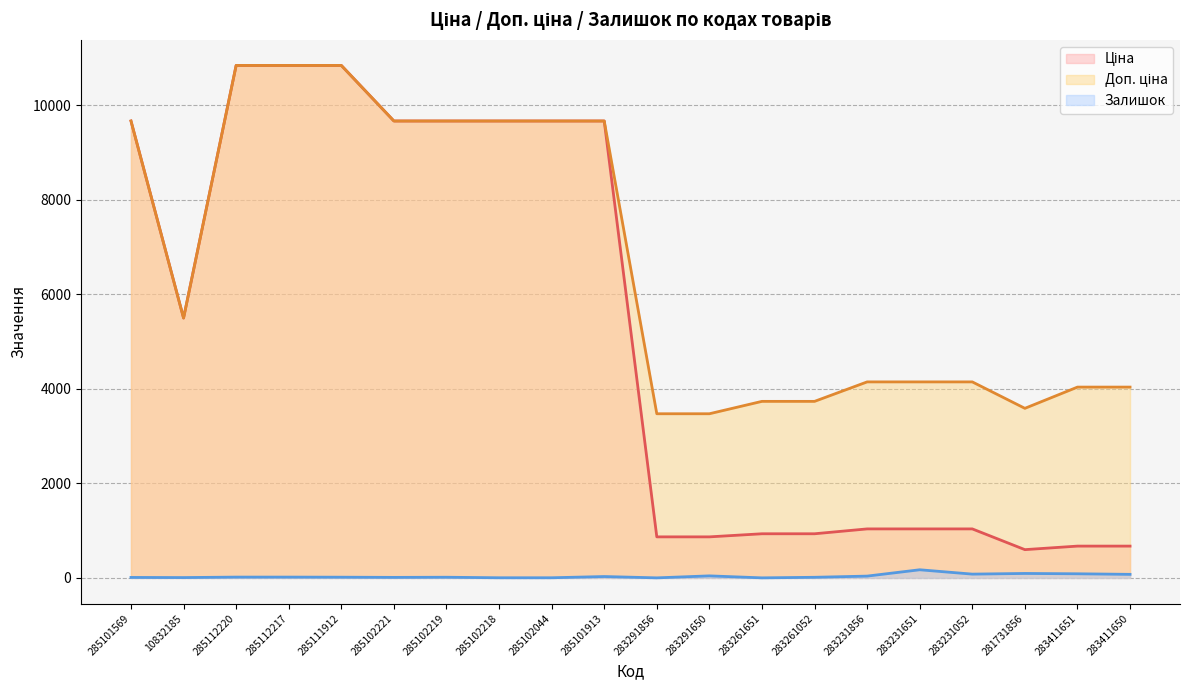

Which series has the largest total across all categories?

Доп. ціна